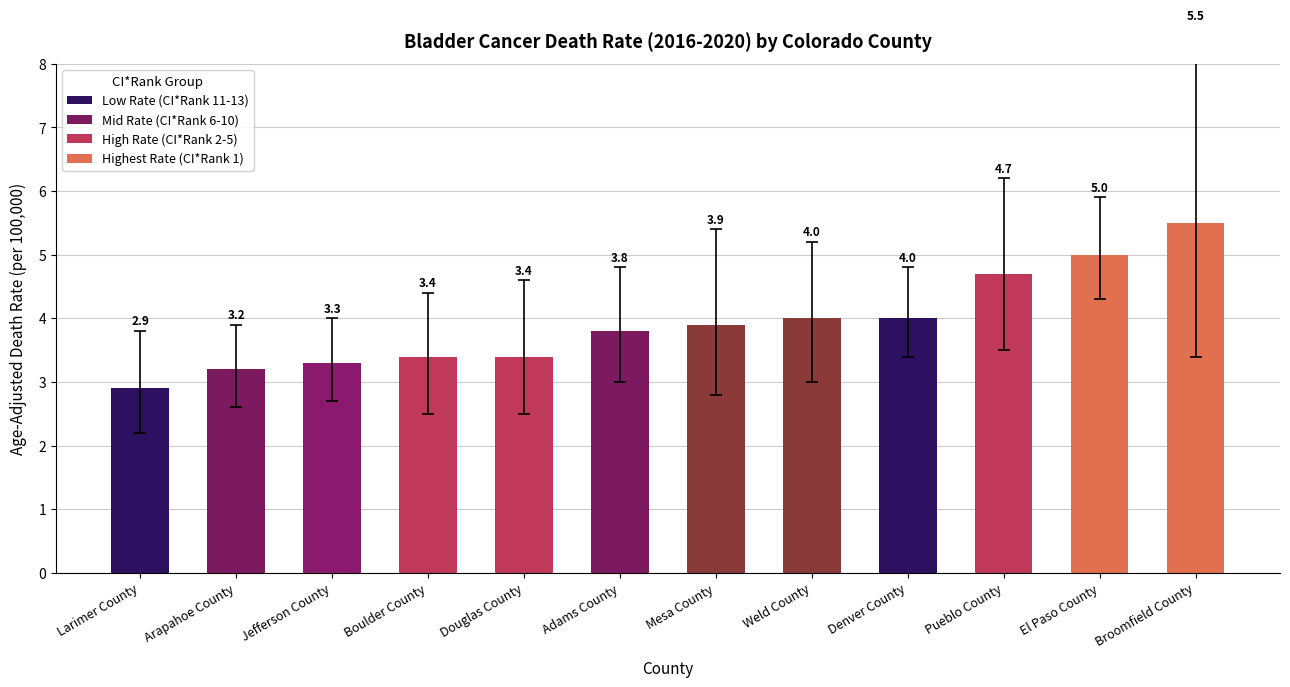

At which category does the chart reach its minimum across all series?

Larimer County